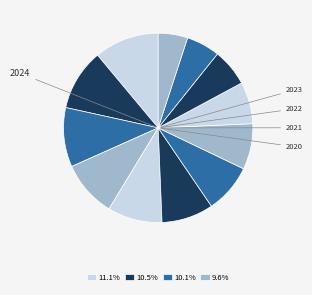

To the nearest percent, what is the average slice percentage?

8%